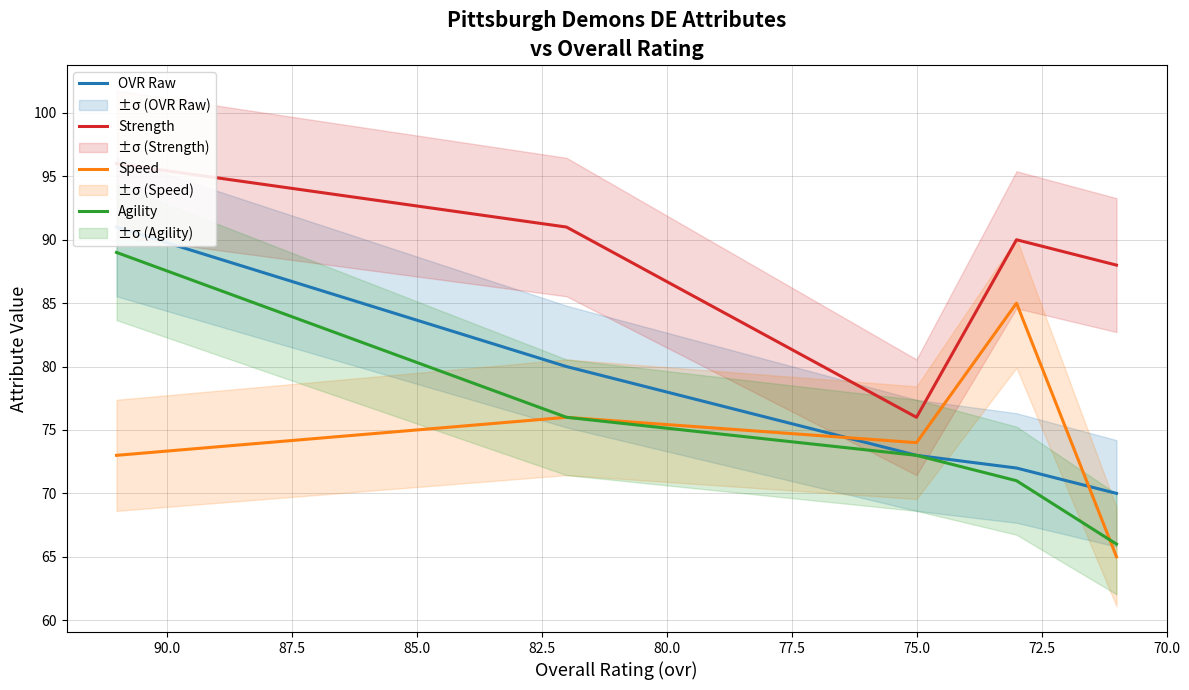

Which series has the largest total across all categories?

Strength